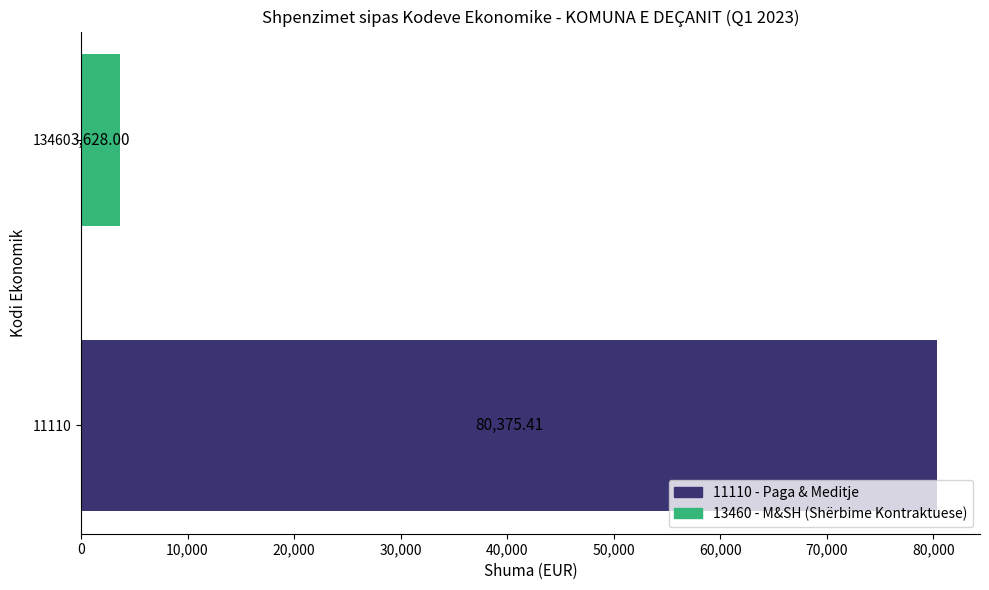

How many bars are there in total?

2